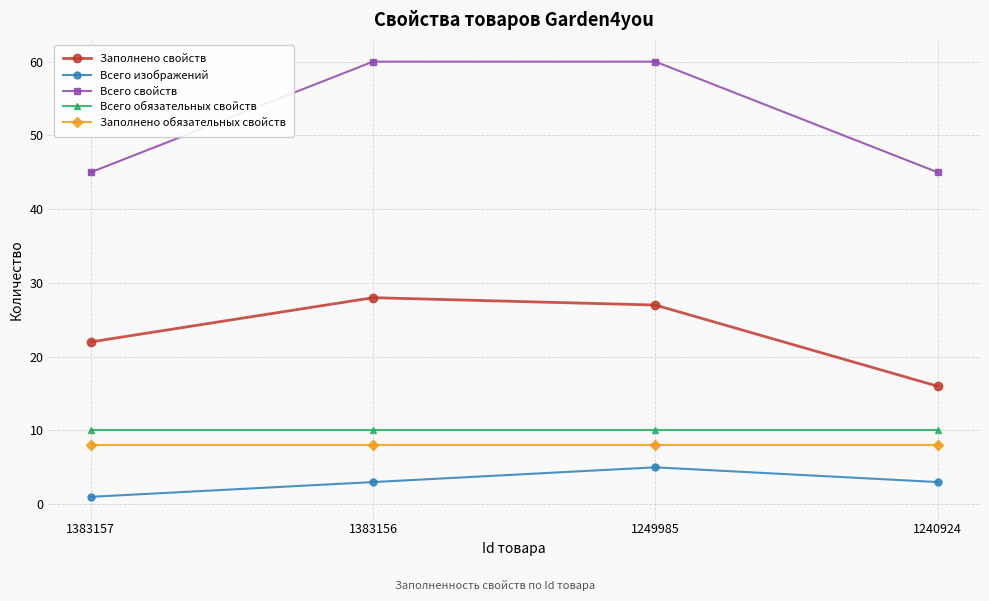

What is the spread (max minus min) of values at 1249985?

55